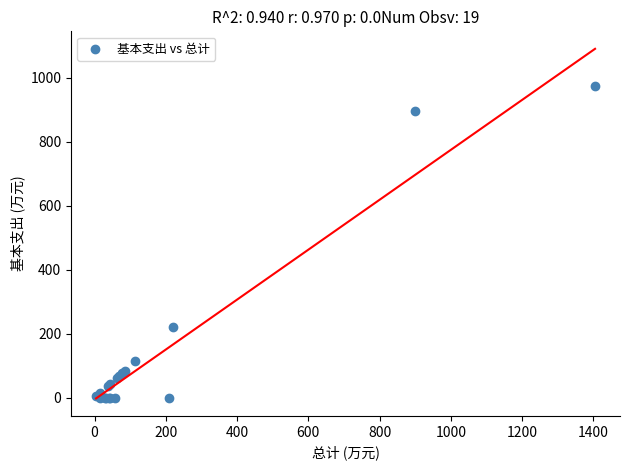

What Y value in the scatter plot is closest to 486?

219.5